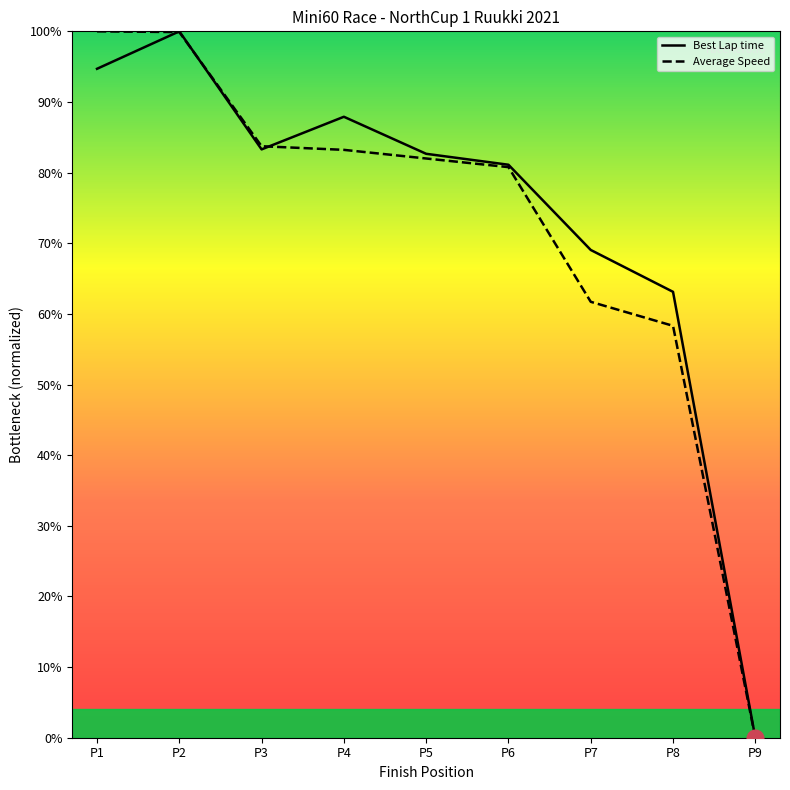

True or false: Average Speed and Best Lap time cross at least once.

True